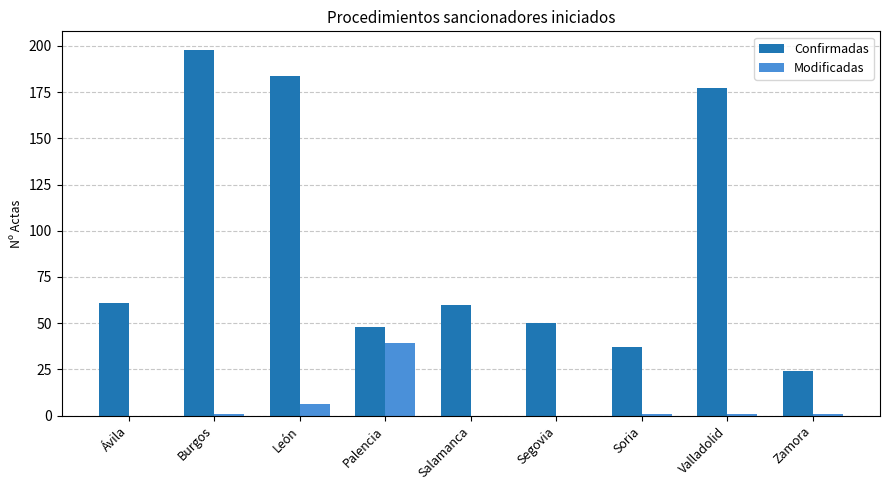

Are the bars horizontal?

No